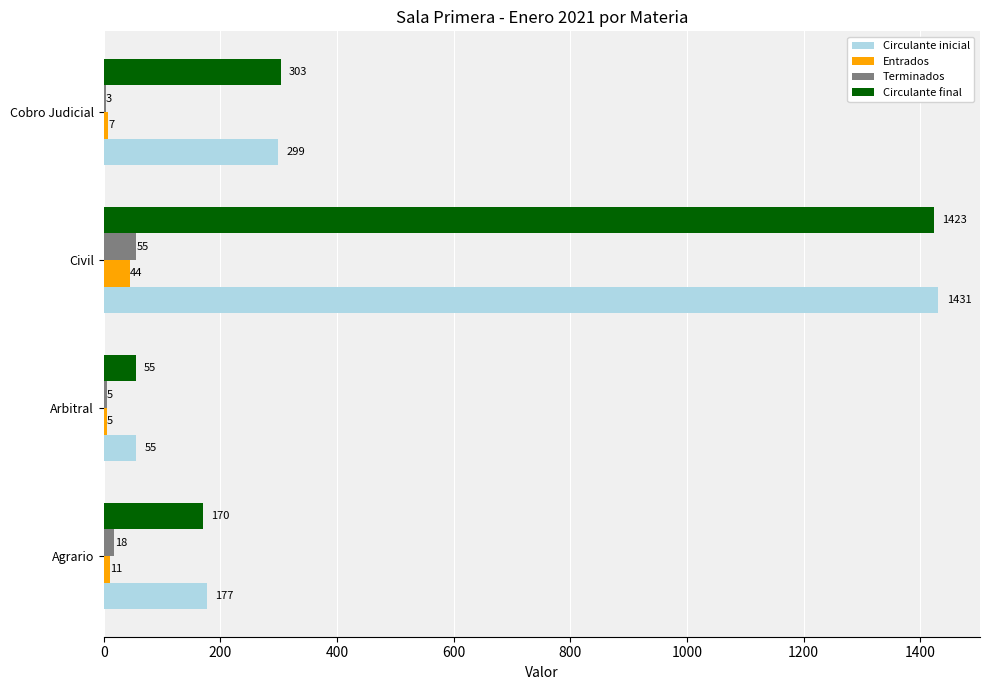

Between Agrario and Arbitral, which series saw the biggest shift?

Circulante inicial